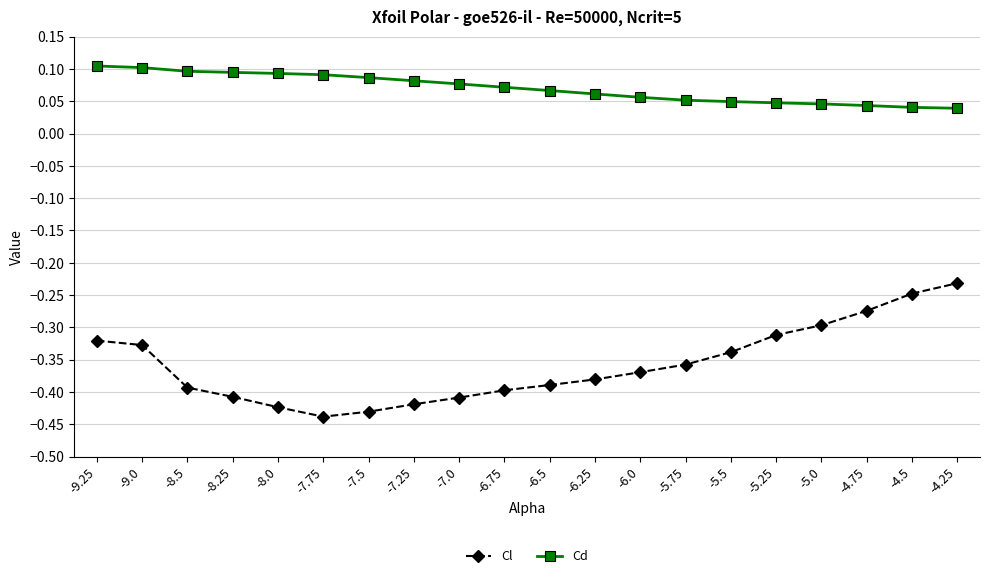

At how many categories does at least one series exceed 0?

20